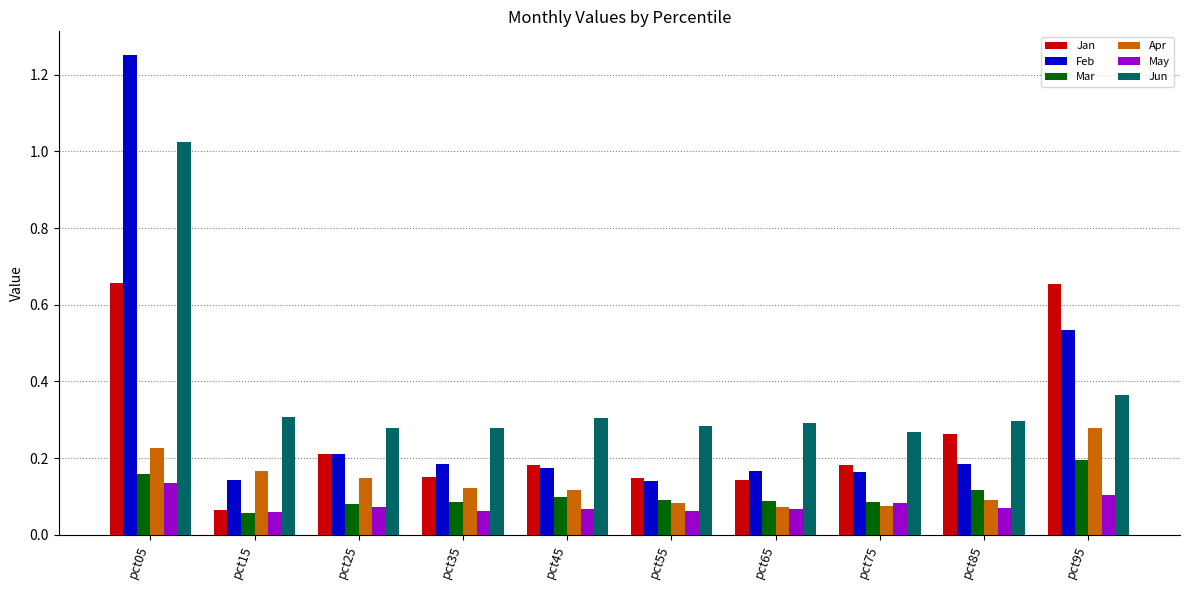

What is the difference between the maximum and minimum values in the Jun series?

0.8